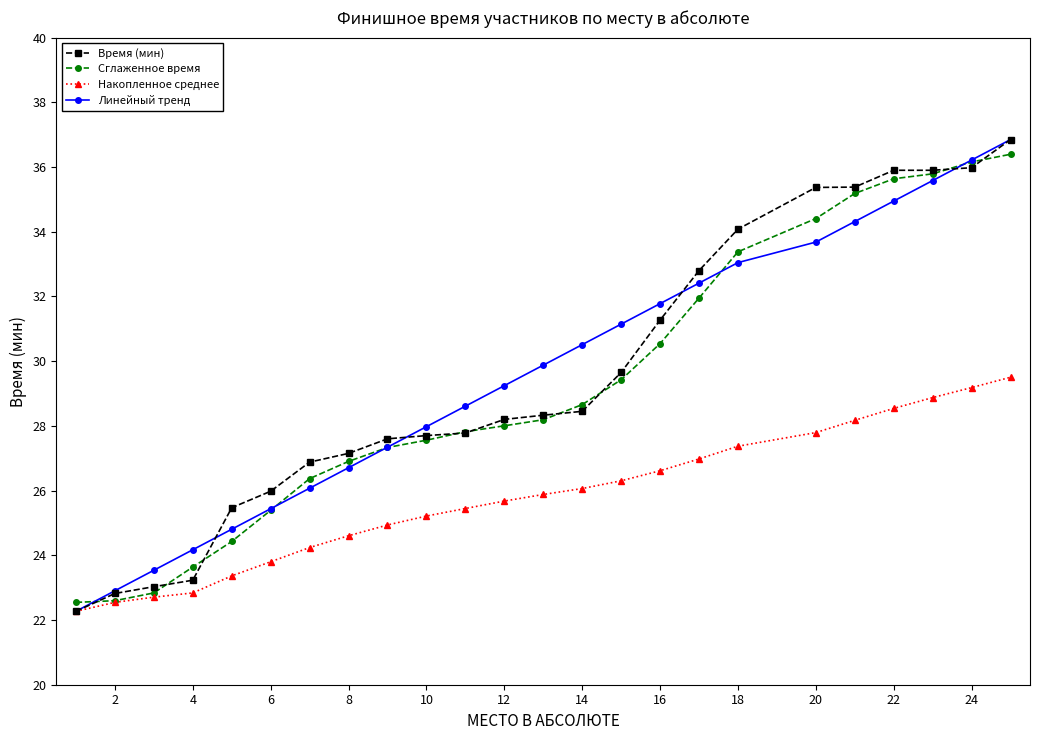

What is the value of the Сглаженное время point at the 4th from the left?

23.6